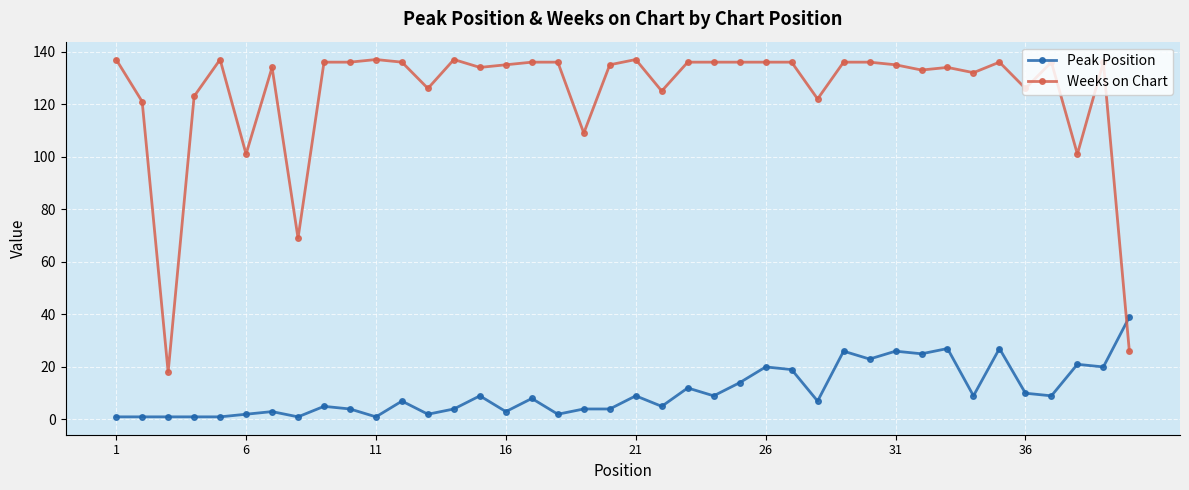

After their last crossing, which series has the higher values: Peak Position or Weeks on Chart?

Peak Position